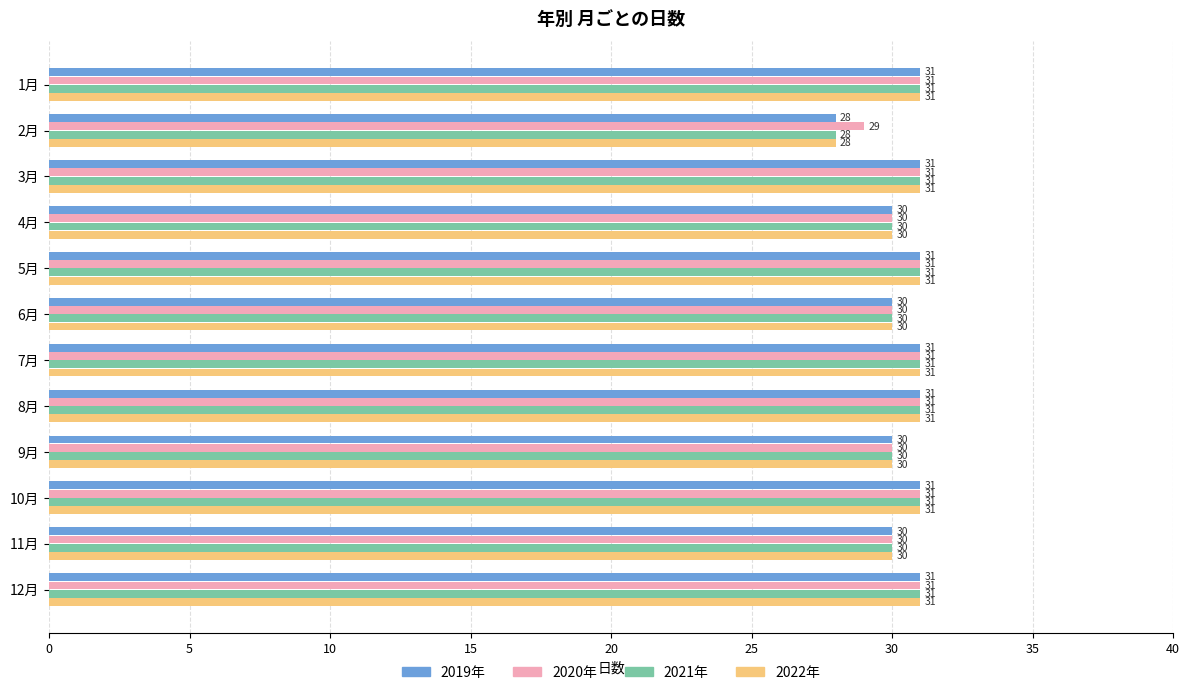

What is the total value across all series at 4月?

120